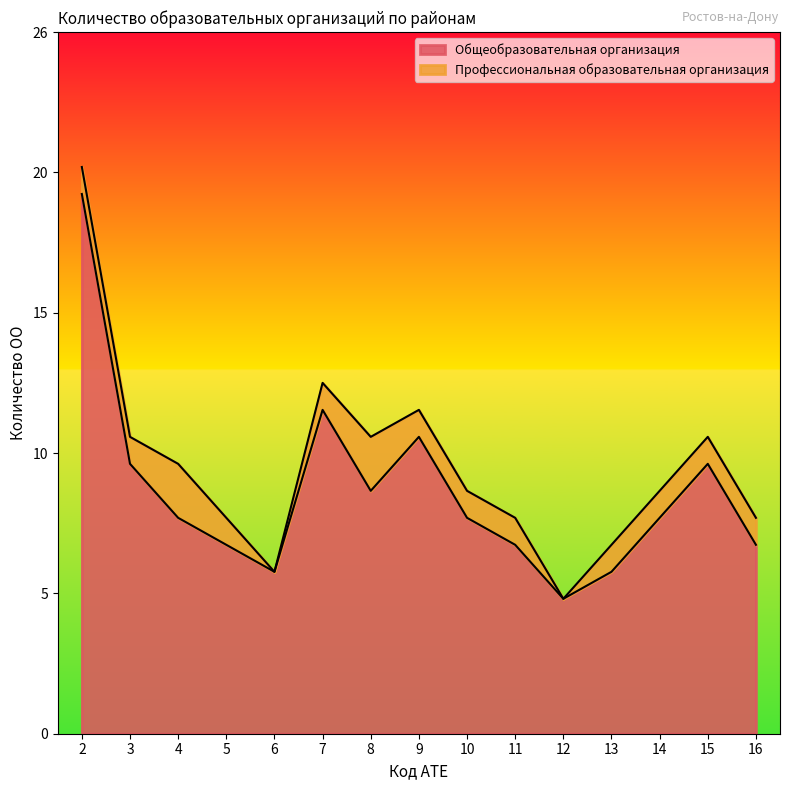

How many data points does each series have?

15